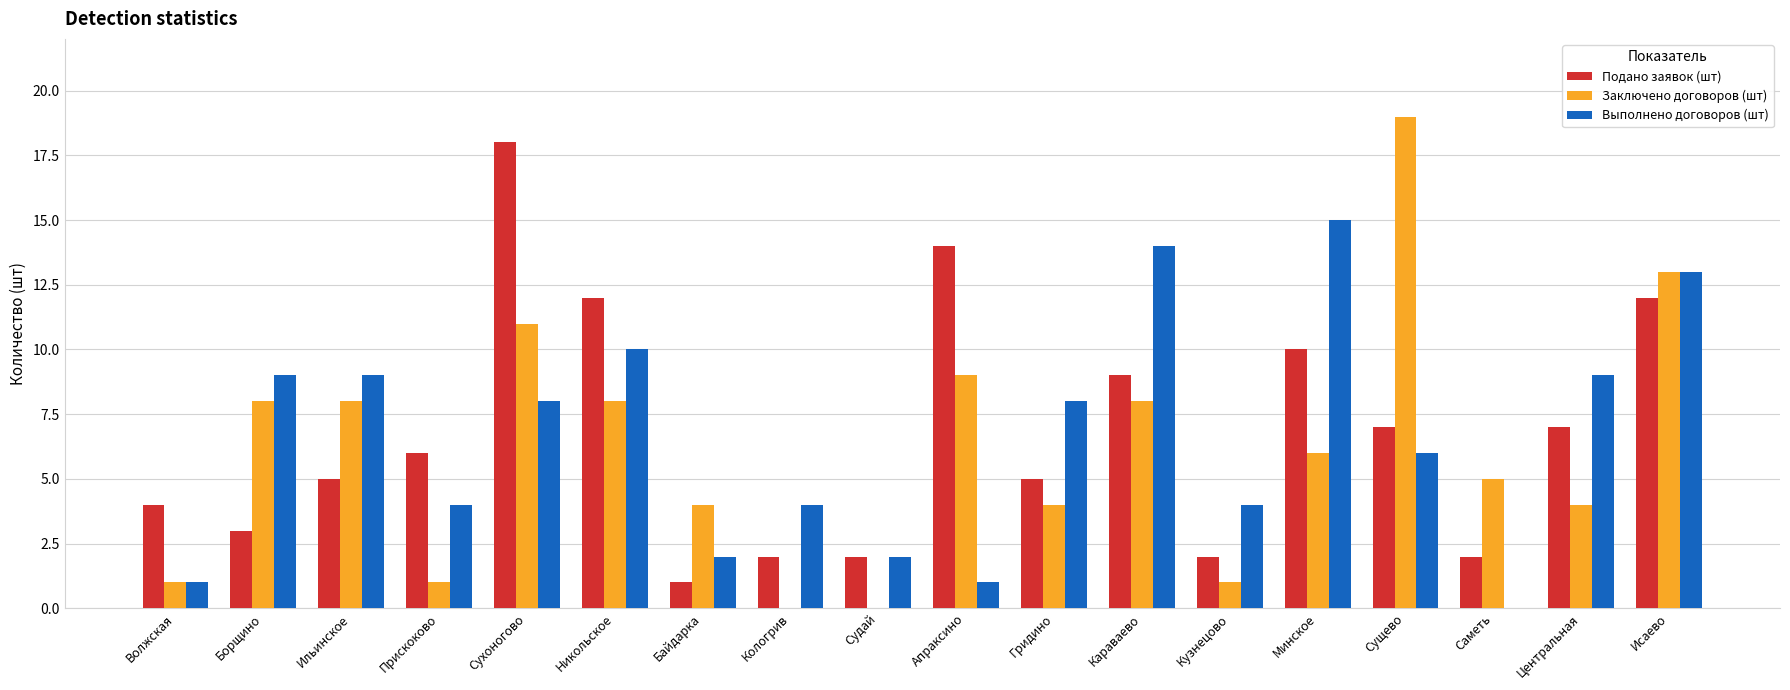

What is the maximum value for Подано заявок (шт)?

18